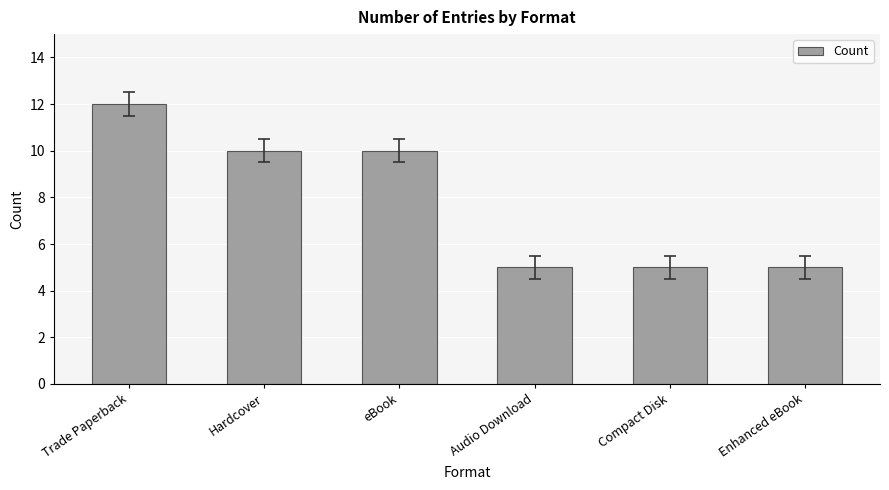

Count the number of data series in this chart.

1